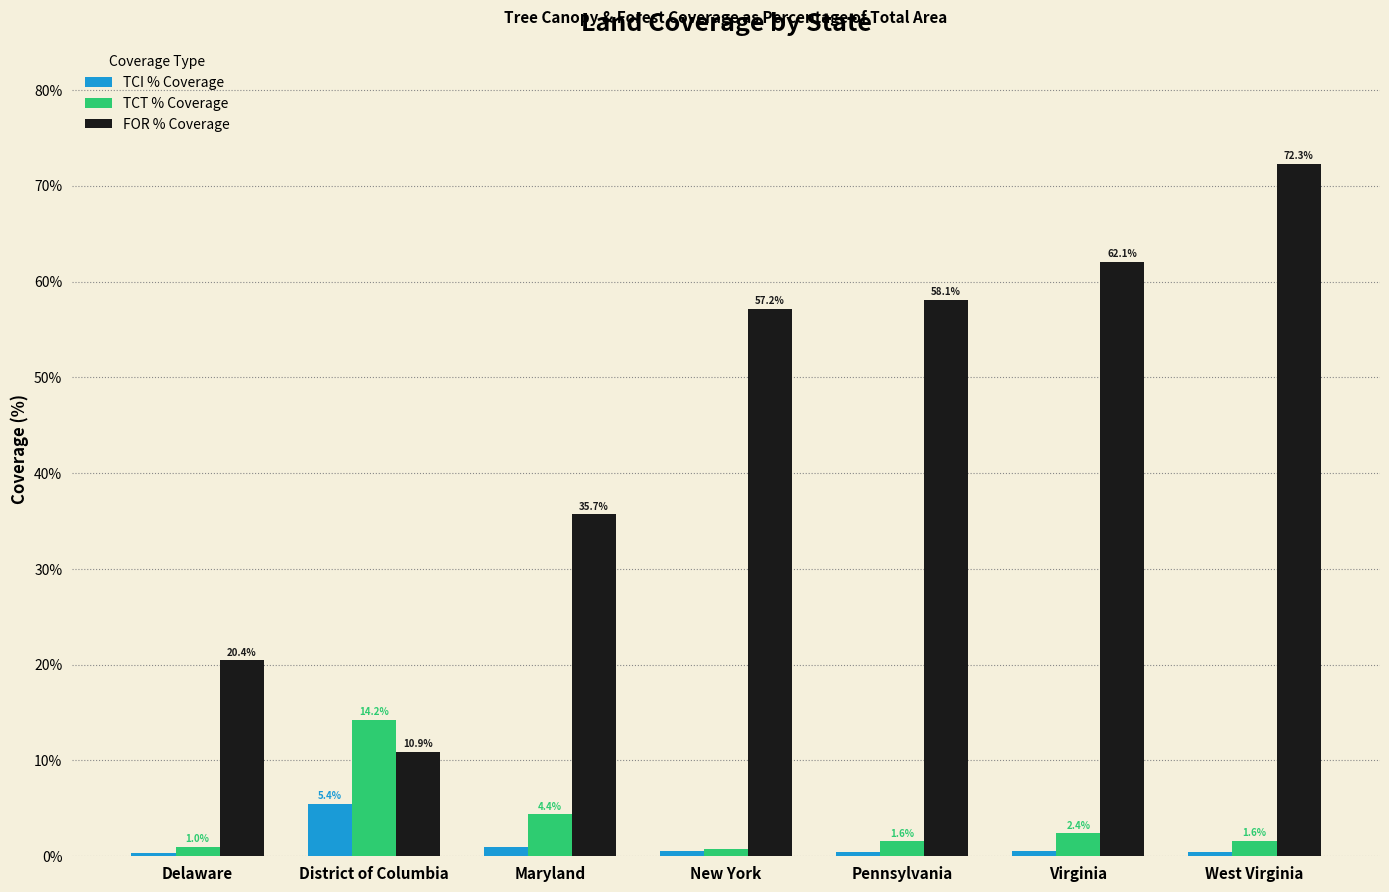

Are the bars horizontal?

No